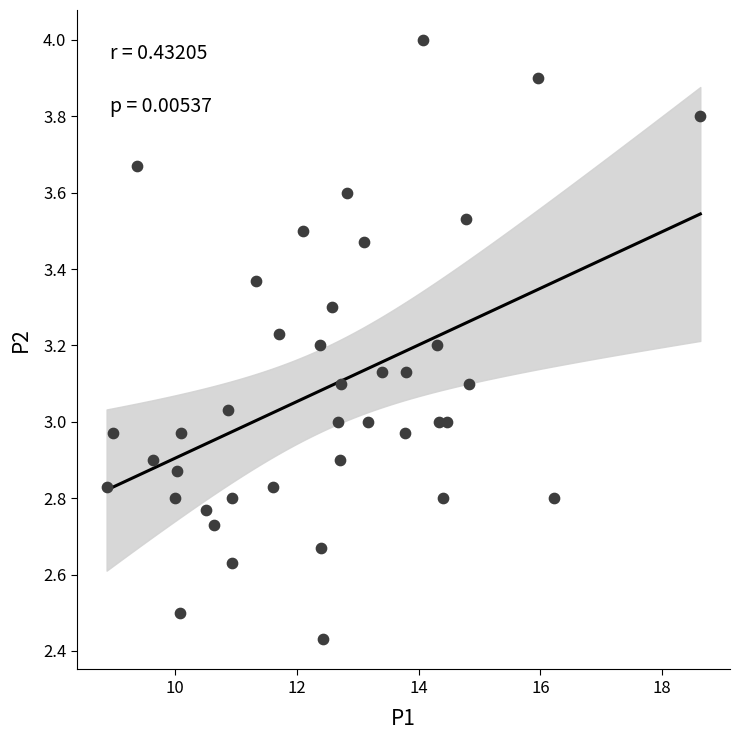

What is the range of X values (max minus min)?

9.8